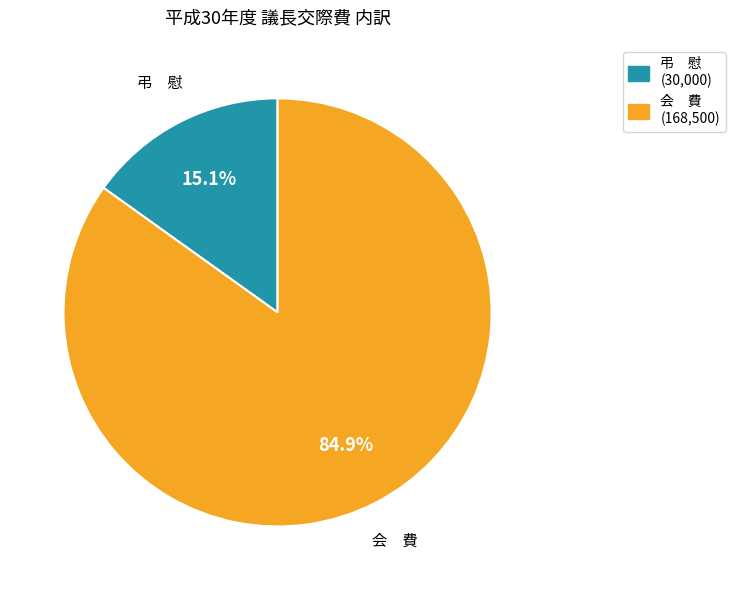

Is there any slice that represents more than half of the pie?

Yes